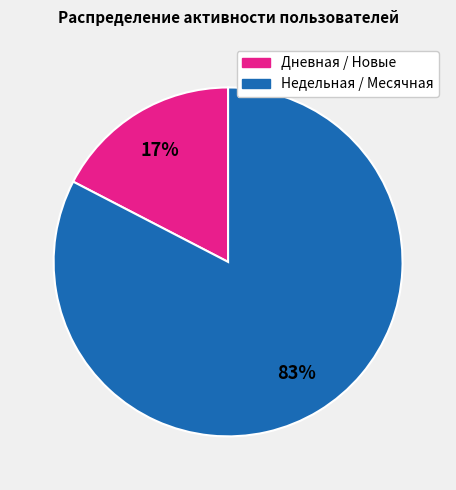

To the nearest percent, what is the average slice percentage?

50%